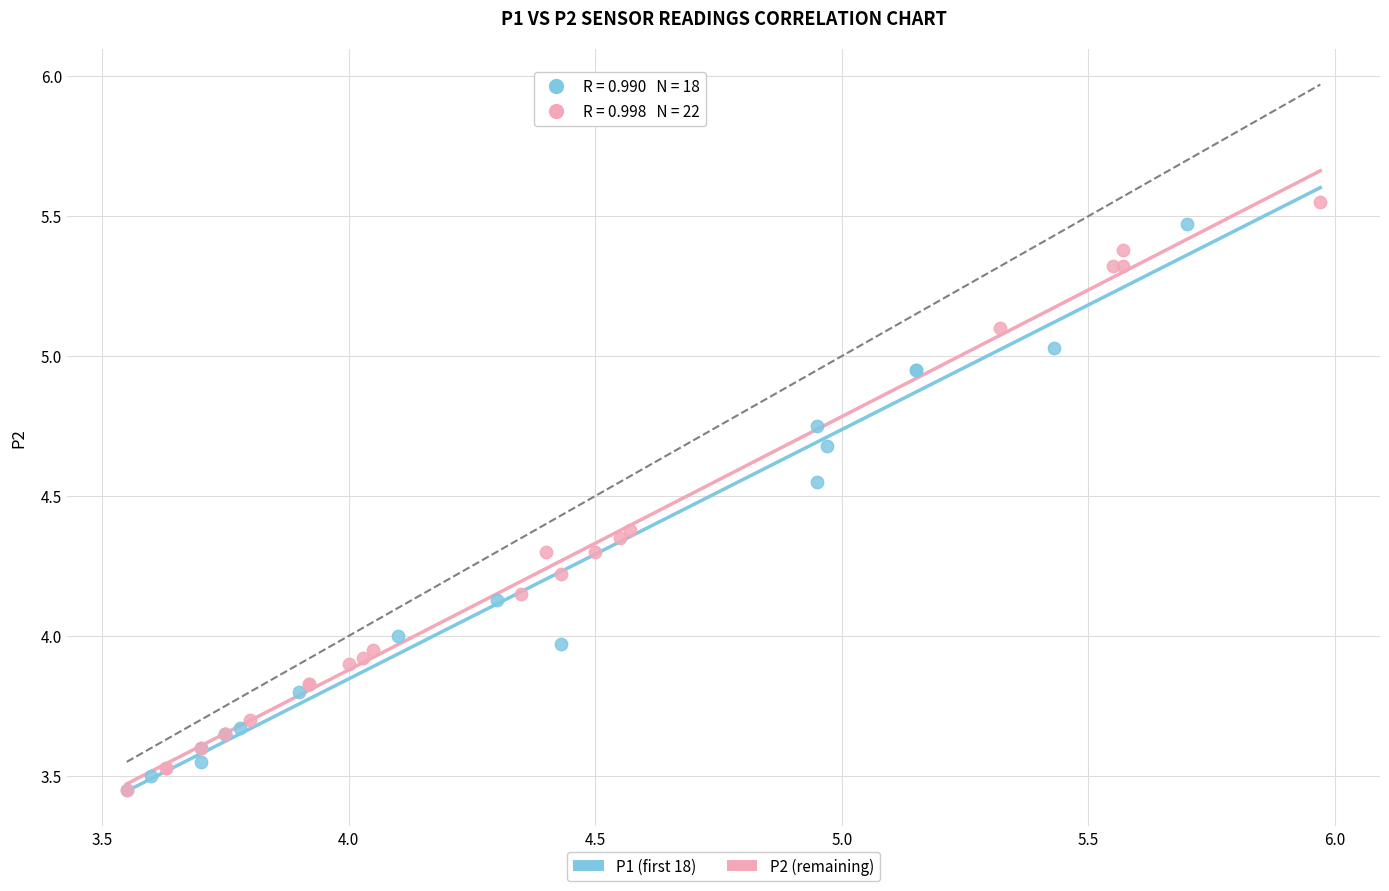

What are all the series names shown in the legend?

P1 (first 18), P2 (remaining)